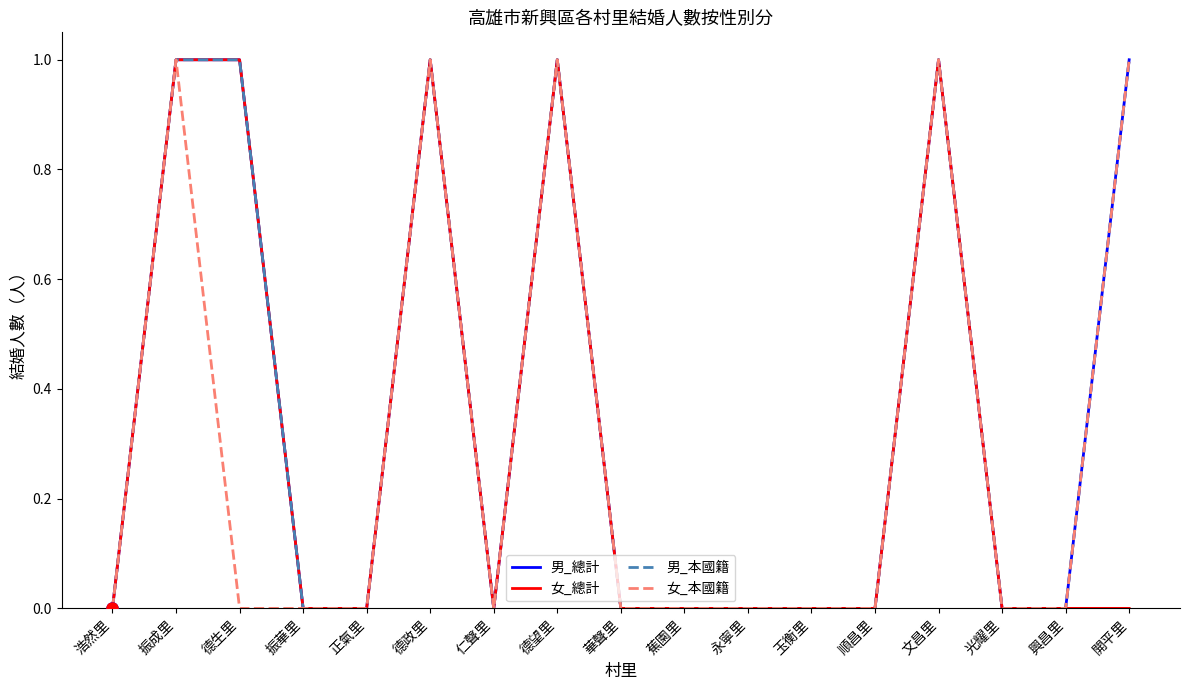

What is the greatest value displayed?

1